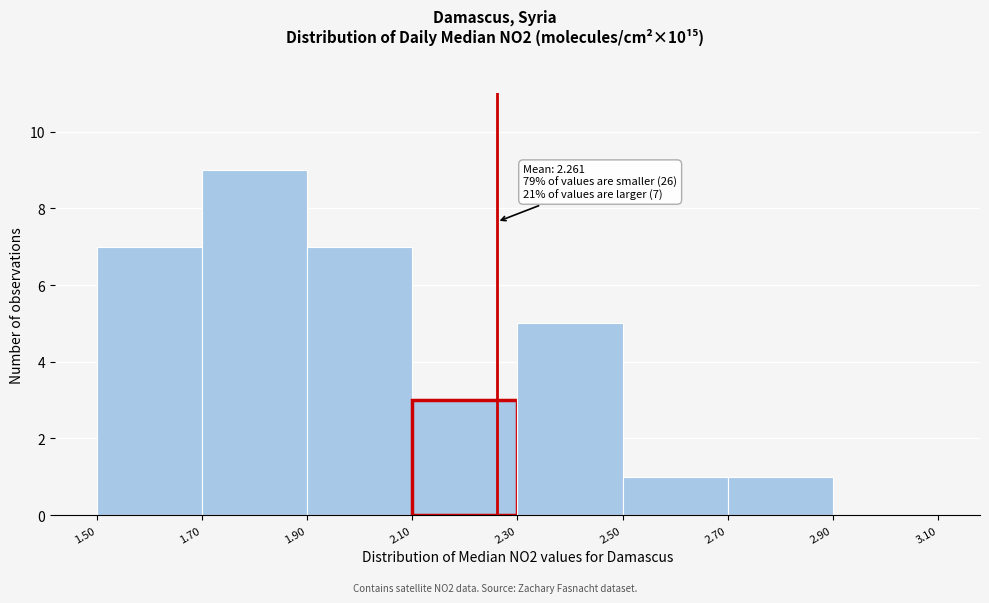

Over which range of the x-axis is the bar tallest?

1.70 to 1.90